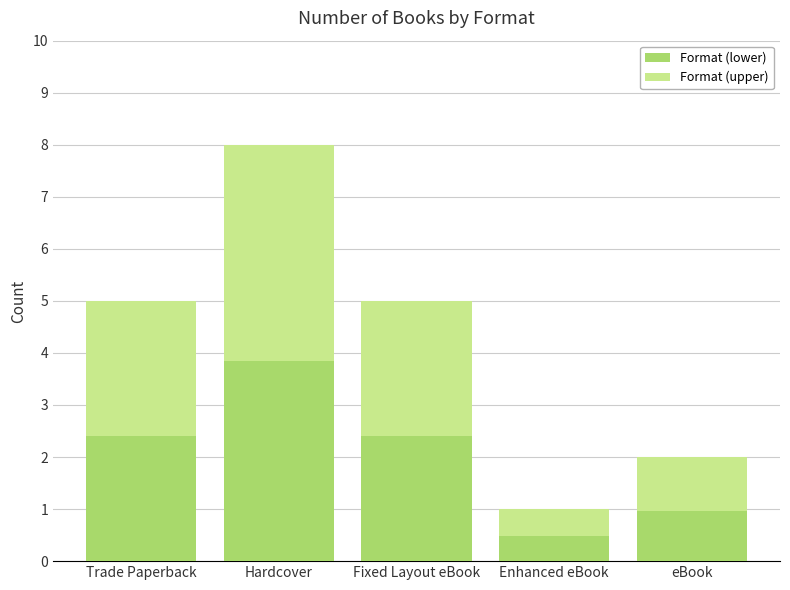

What is the highest value of the Format (lower) series?

3.8